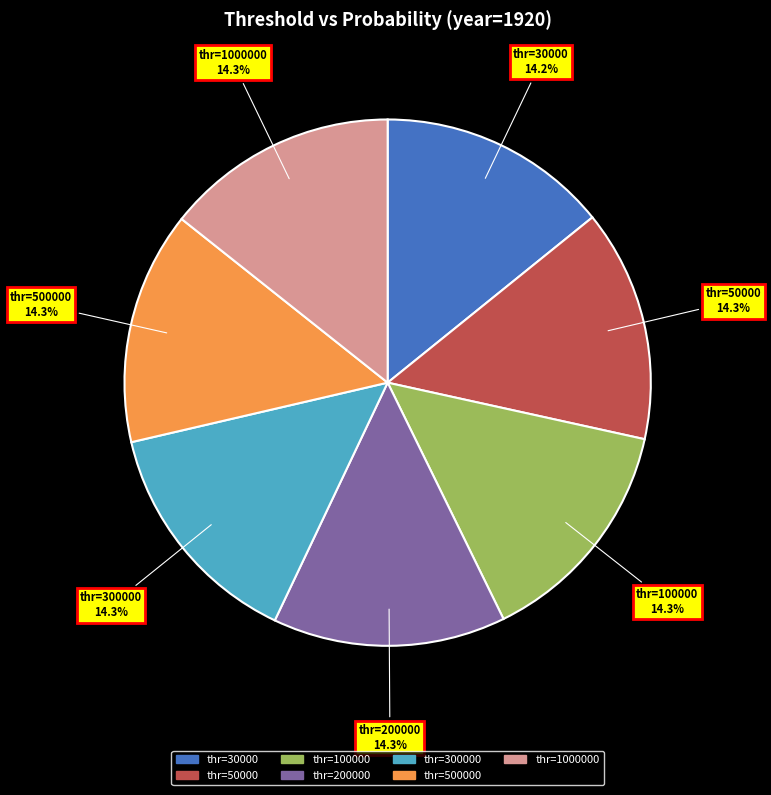

Is there any slice that represents more than half of the pie?

No